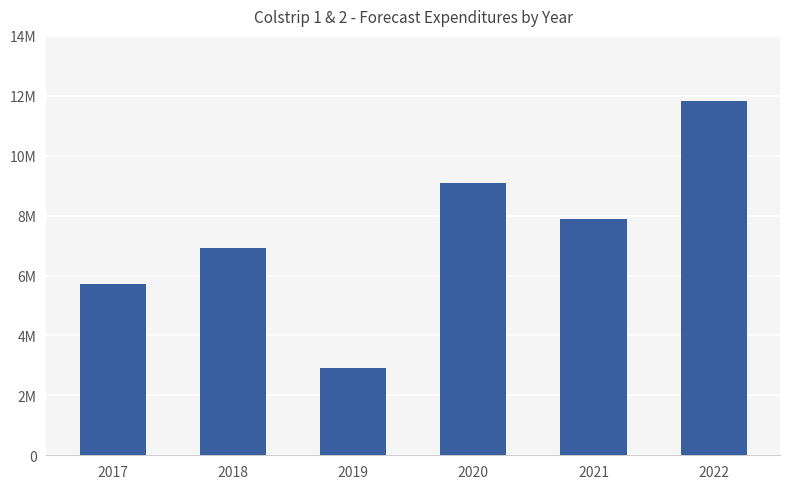

Reading left to right, list all the values displayed in this chart.

5721000	6916000	2913000	9074000	7890000	11814000